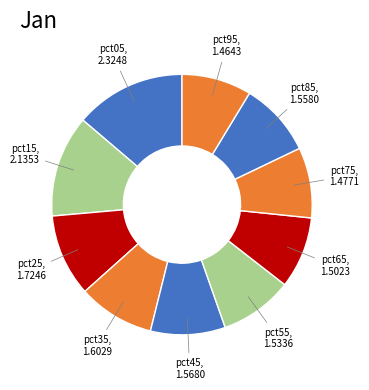

Between pct85 and pct95, which is larger?

pct85